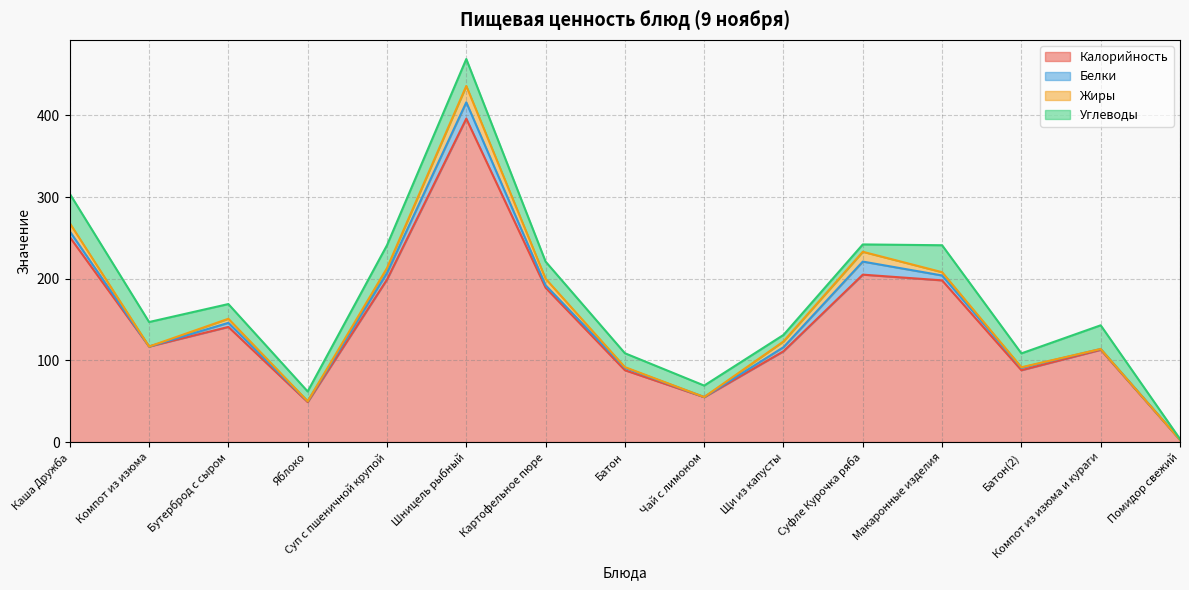

True or false: Калорийность and Жиры cross at least once.

False